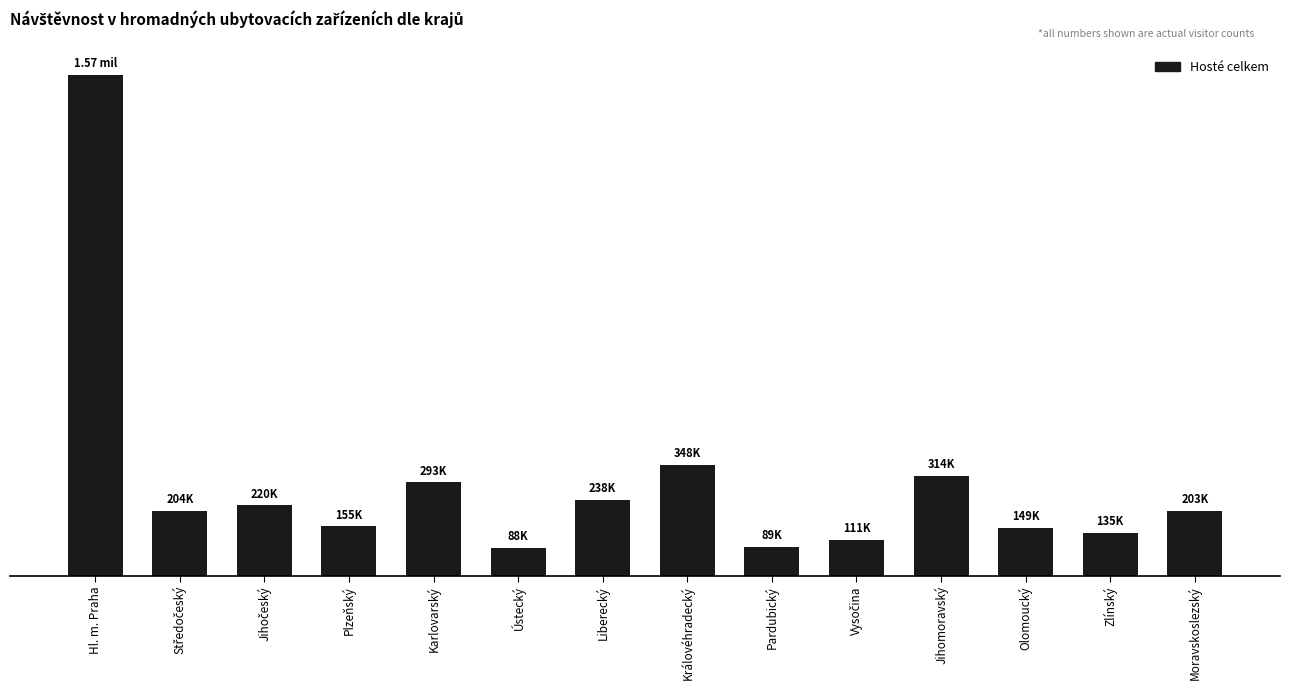

Are the bars horizontal?

No